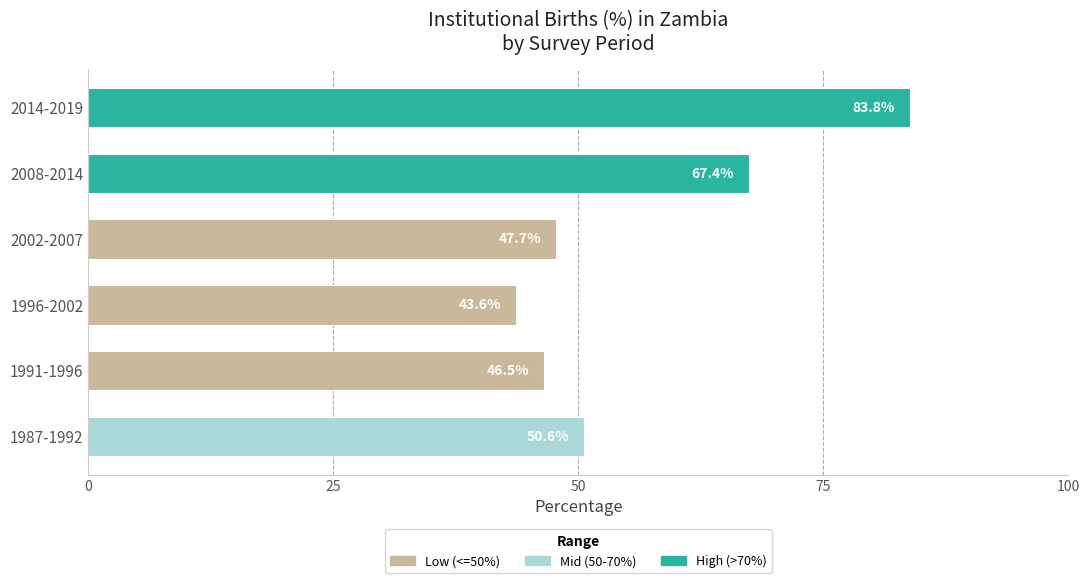

List the labels in order of value, largest first.

2014-2019, 2008-2014, 1987-1992, 2002-2007, 1991-1996, 1996-2002